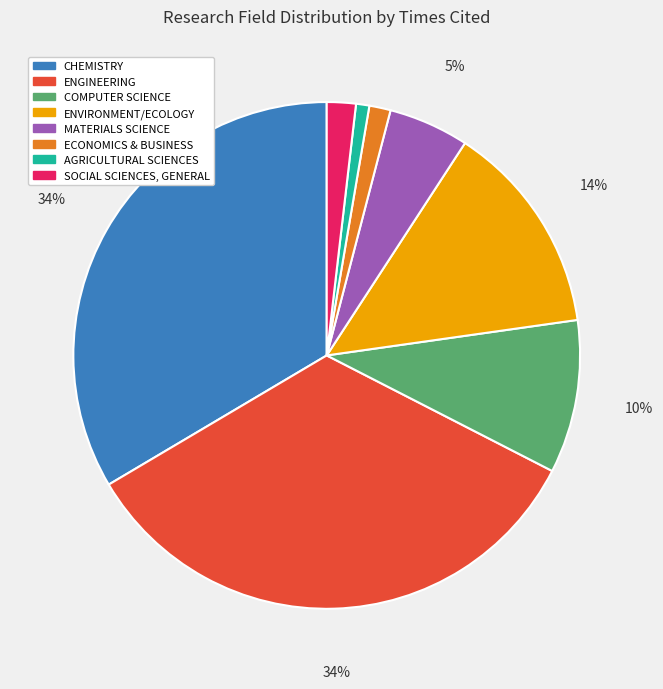

How many slices are in this pie chart?

8